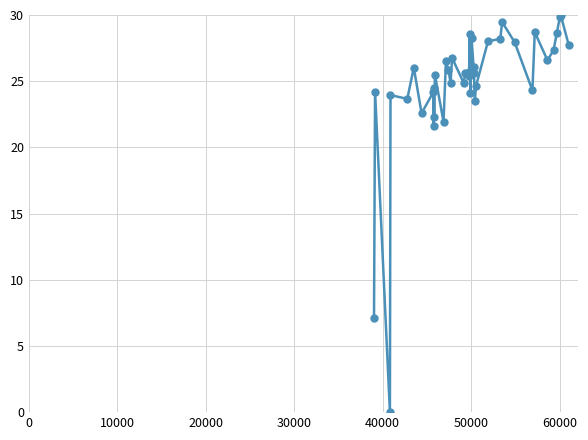

True or false: the data has more than 2 interior local peaks.

True